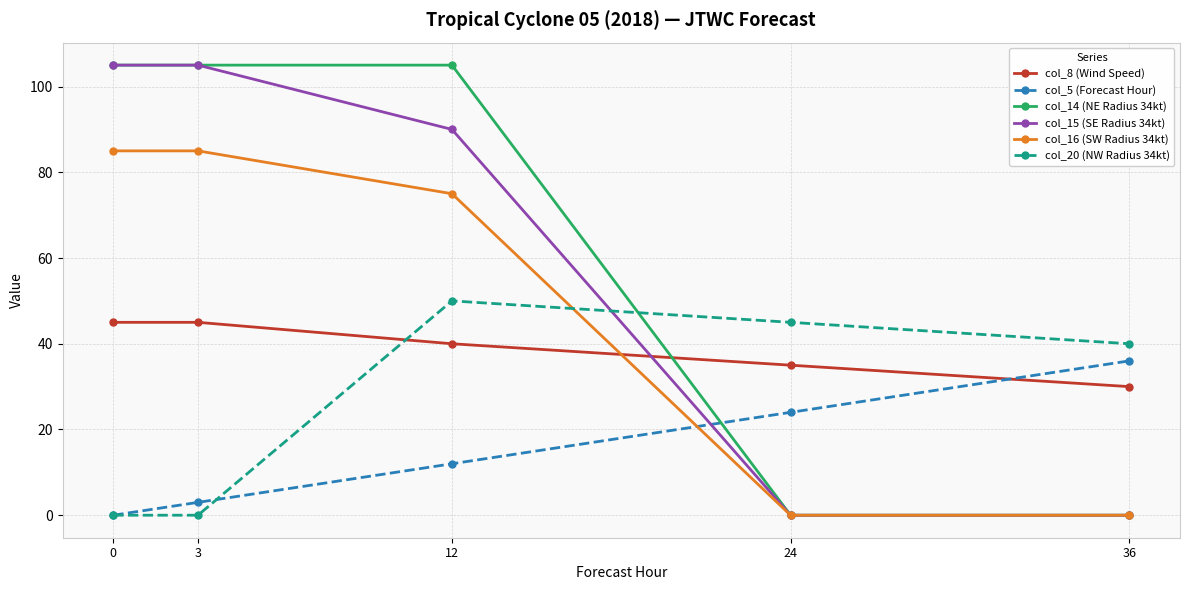

Which series has the largest total across all categories?

col_14 (NE Radius 34kt)